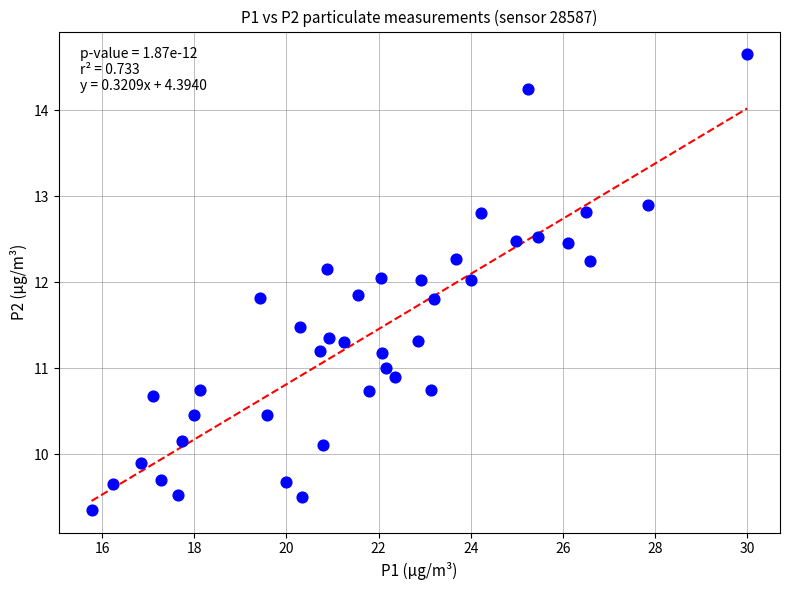

What is the range of Y values (max minus min)?

5.3